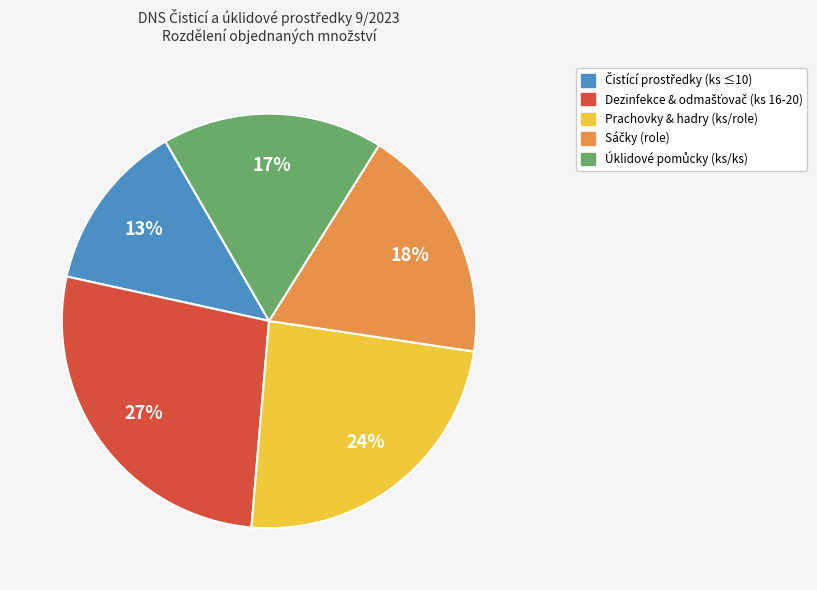

Is there any slice that represents more than half of the pie?

No